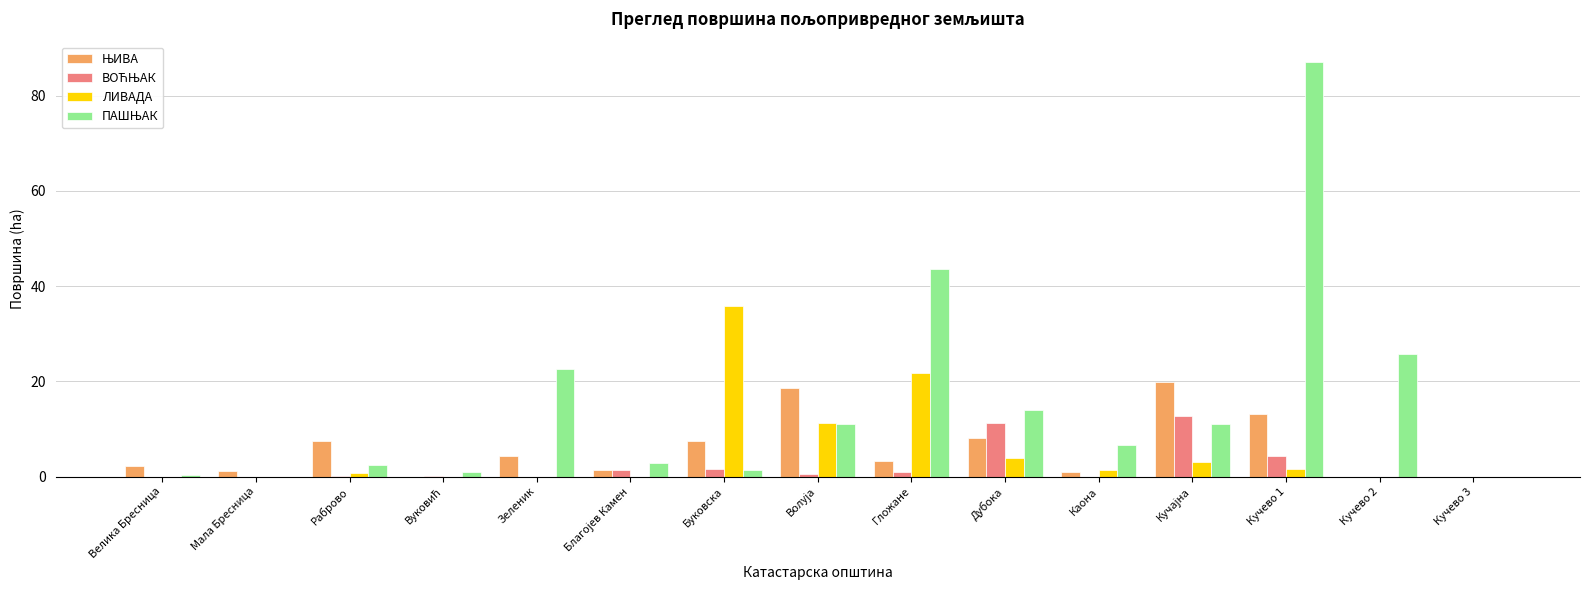

Is it true that ЛИВАДА equals 0.0 at Кучево 2?

True